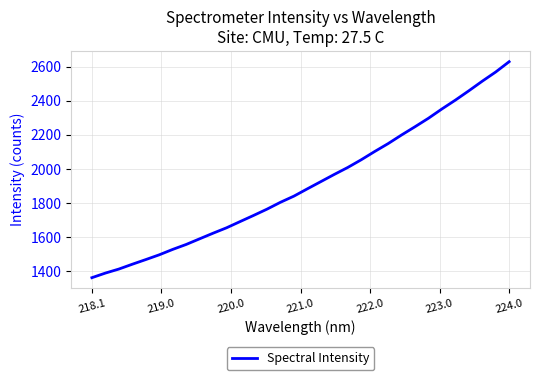

Reading left to right, list all the values displayed in this chart.

1363.0	1389.9	1413.5	1441.9	1469.1	1497.1	1528.8	1557.8	1590.9	1623.8	1655.5	1691.7	1727.6	1764.6	1804.8	1840.9	1883.7	1925.9	1968.1	2008.8	2053.9	2102.3	2148.6	2199.2	2247.5	2297.2	2351.7	2403.4	2458.0	2514.3	2568.2	2628.6